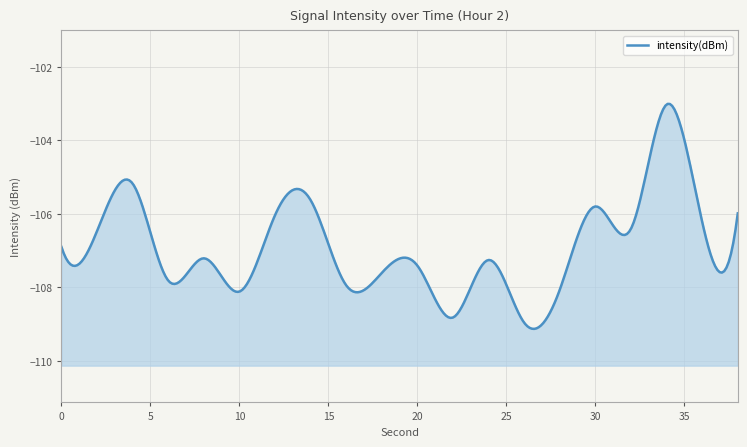

What is the change in value from 6 to 8?

+0.6